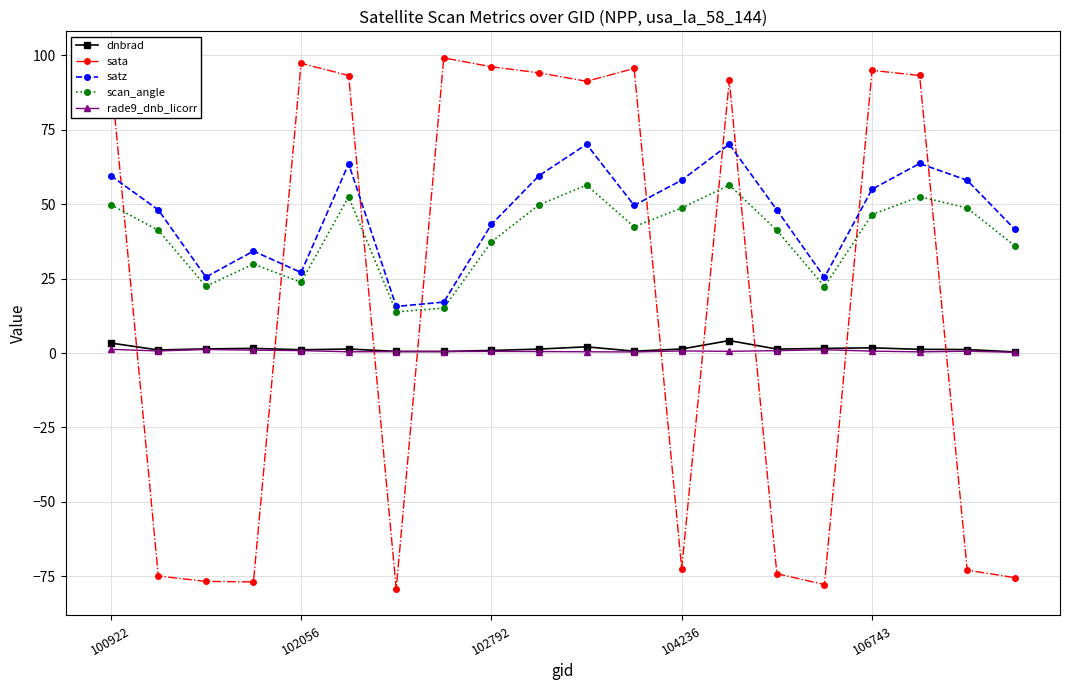

True or false: sata and satz cross at least once.

True